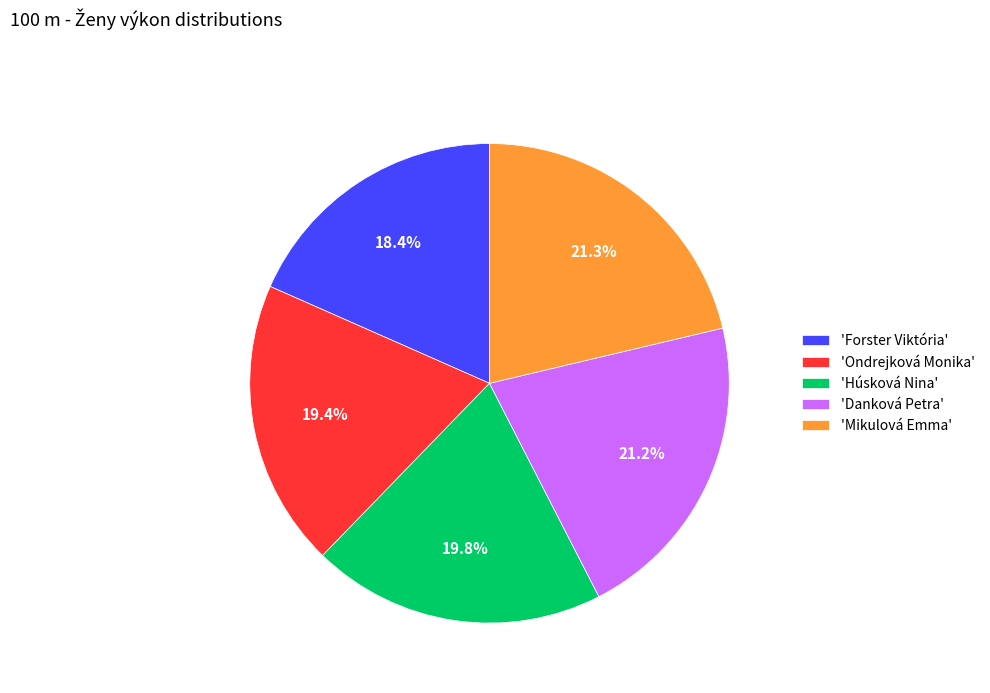

Is the sum of 'Danková Petra' and 'Húsková Nina' greater than half?

No